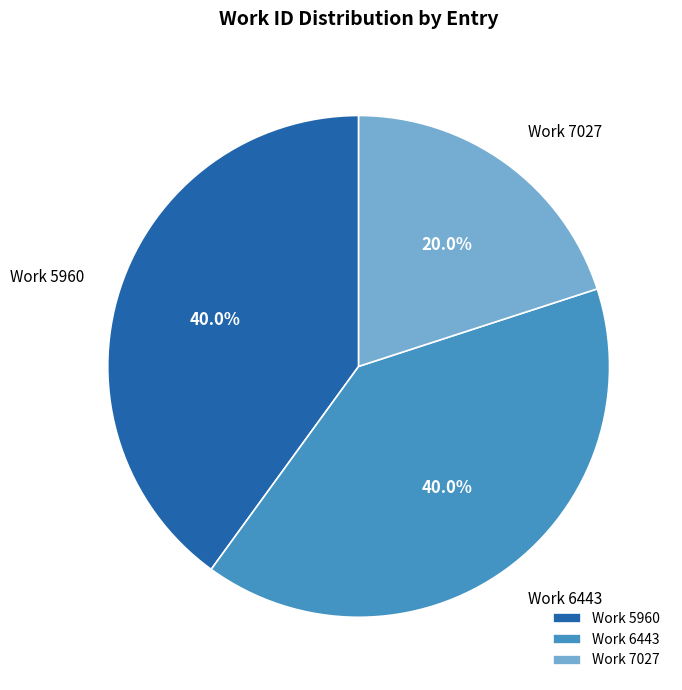

What percentage is NOT represented by Work 5960?

60.0%